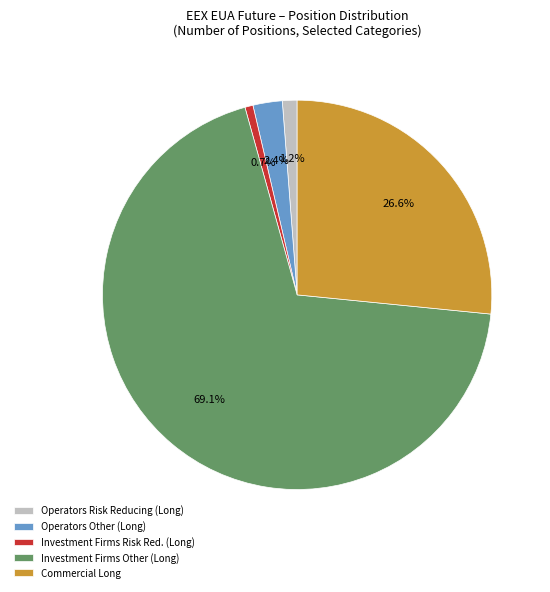

Which has a higher value, Investment Firms Risk Red. (Long) or Investment Firms Other (Long)?

Investment Firms Other (Long)